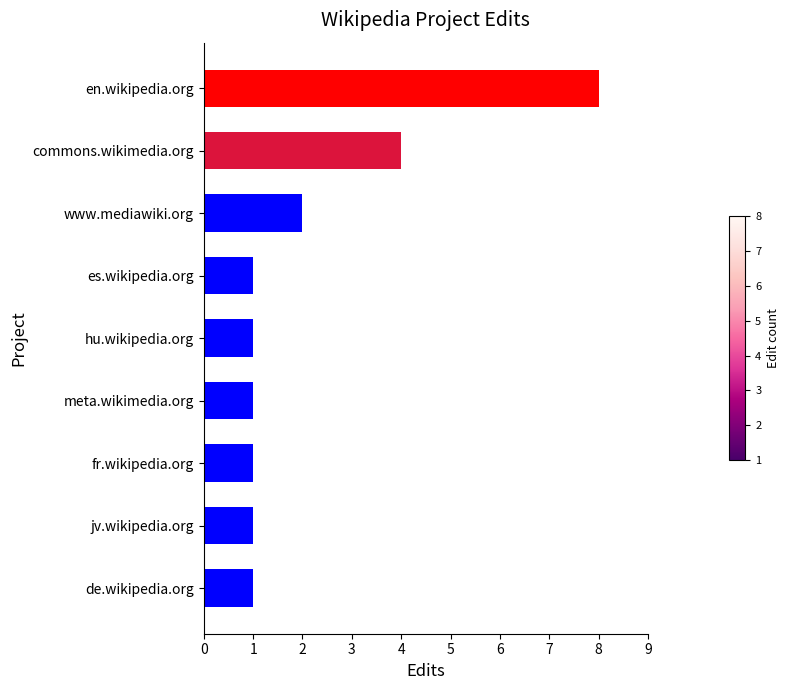

Approximately how many times larger is the value at www.mediawiki.org compared to es.wikipedia.org?

2.0